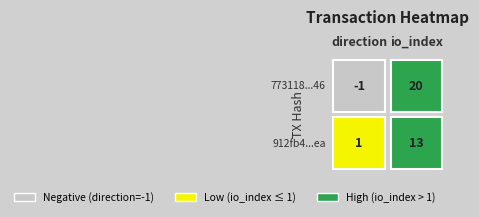

Which series has the largest range (max minus min)?

773118273f98788fd51b4b558a03c1990b1ac46